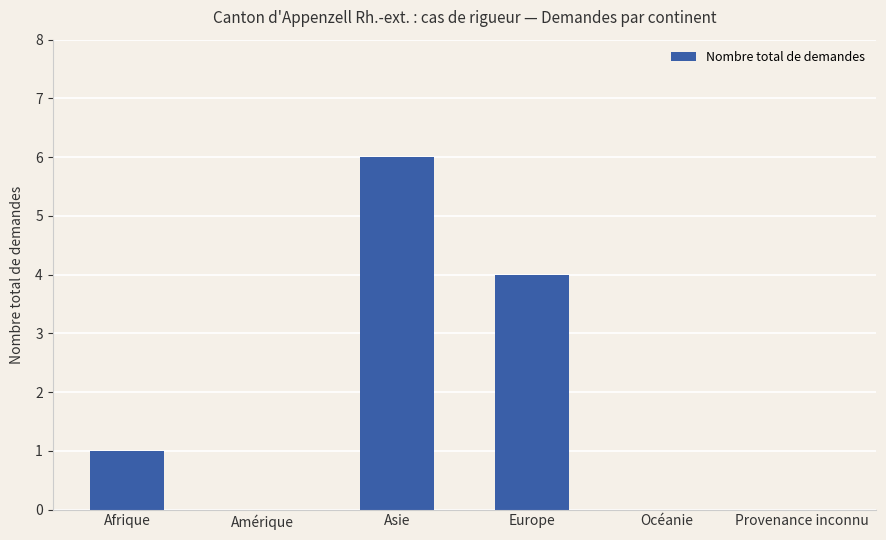

Read the value at Asie.

6